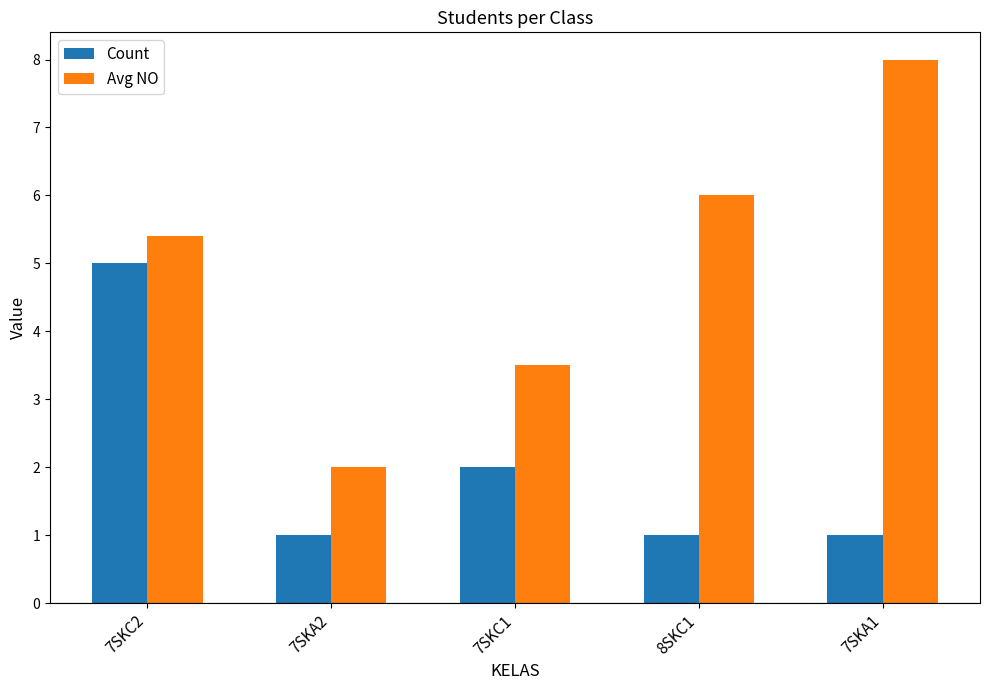

At which label does Avg NO reach its minimum?

7SKA2